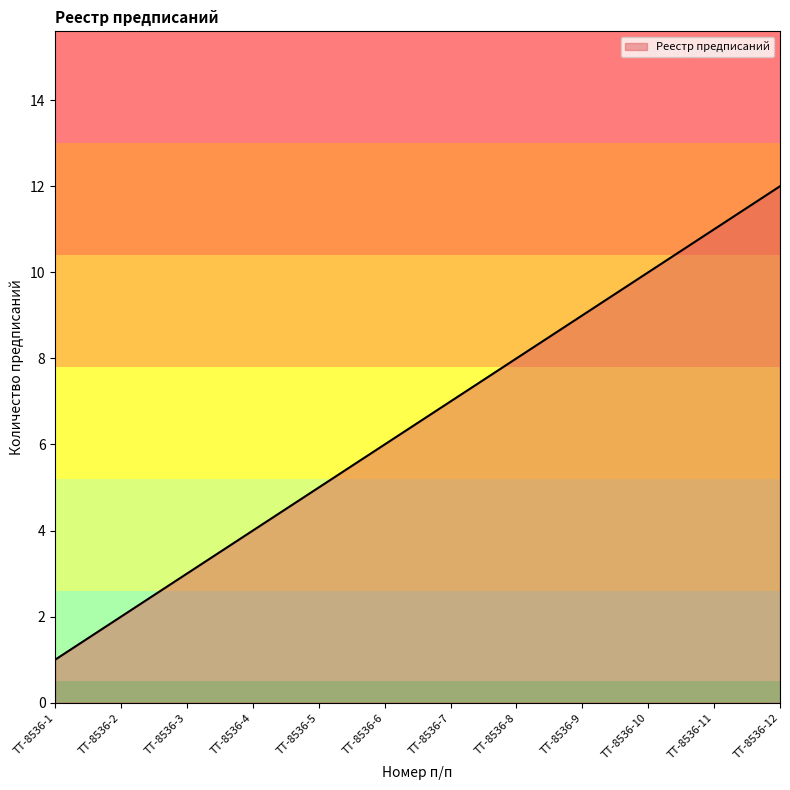

Which has a higher value, ТТ-8536-11 or ТТ-8536-9?

ТТ-8536-11